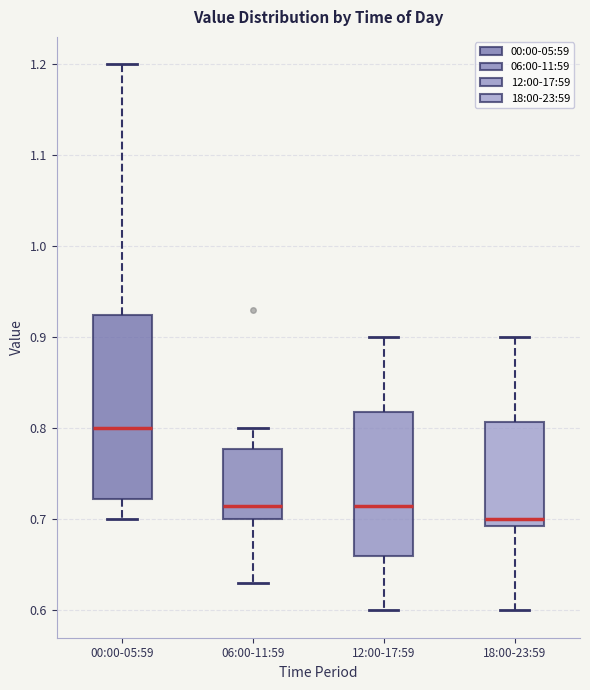

Where does the lower whisker of the box for 12:00-17:59 end on the y-axis? The values are not printed on the chart, so give them approximately, as read against the axis.

0.60